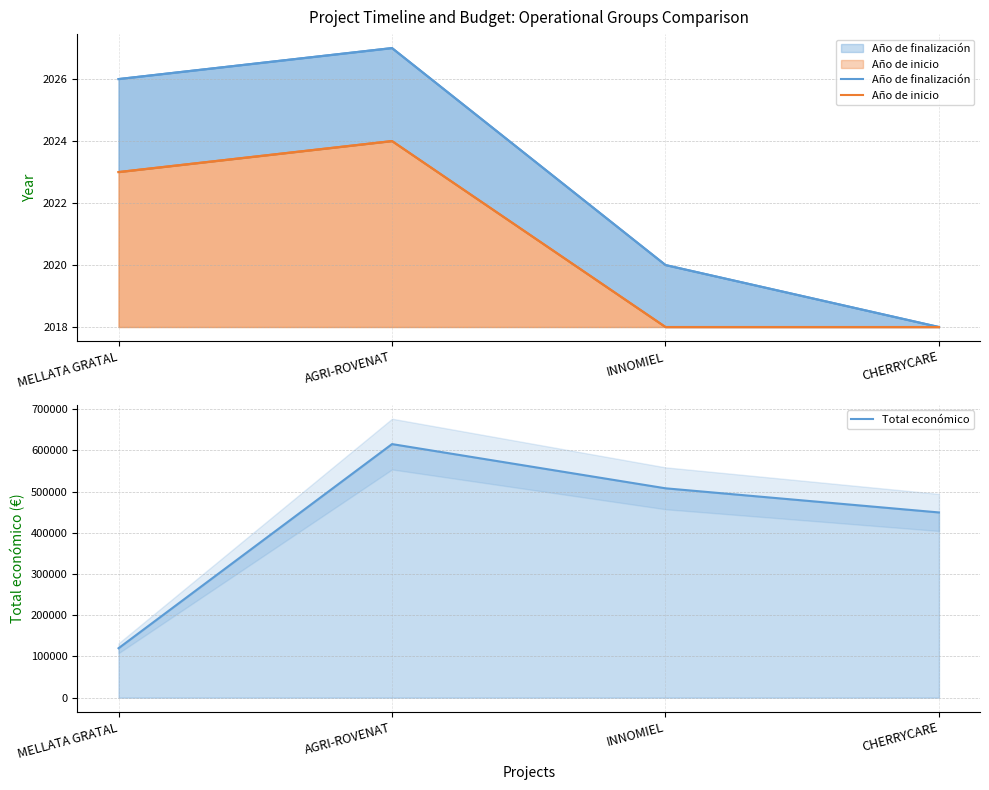

Reading left to right, extract all data points from this chart.

Año de finalización: 2026	2027	2020	2018
Año de inicio: 2023	2024	2018	2018
Total económico: 120000	615375	508090	449494